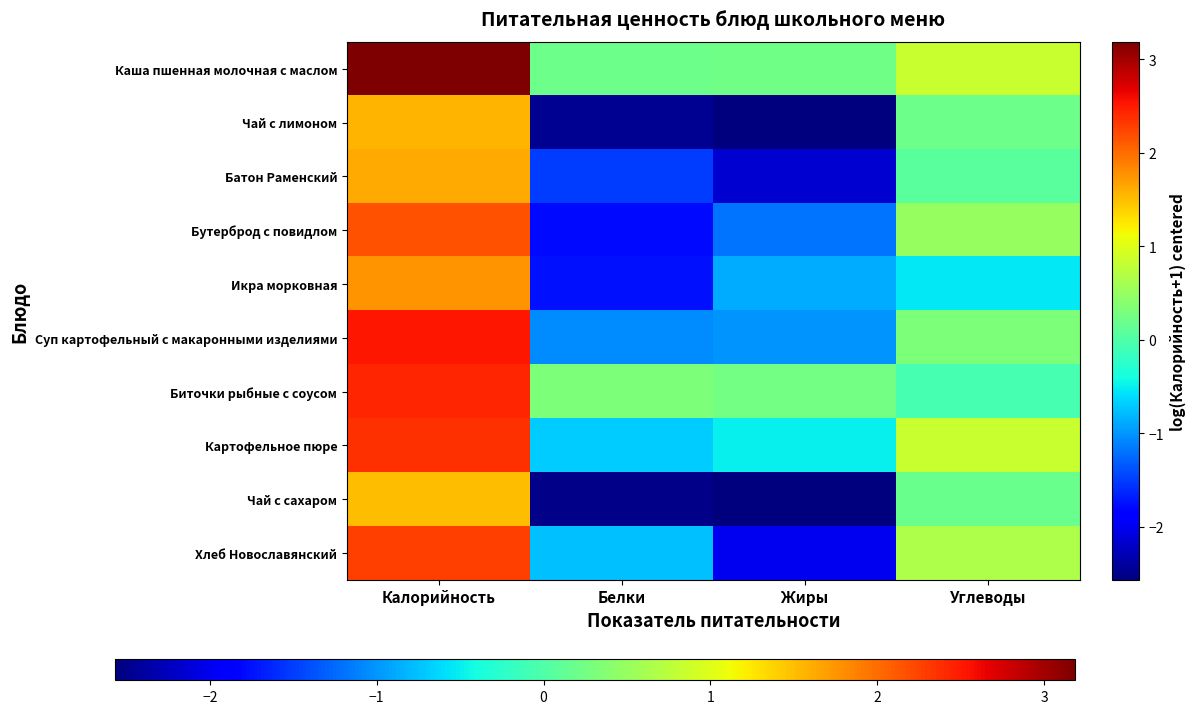

How many distinct data groups are displayed?

10